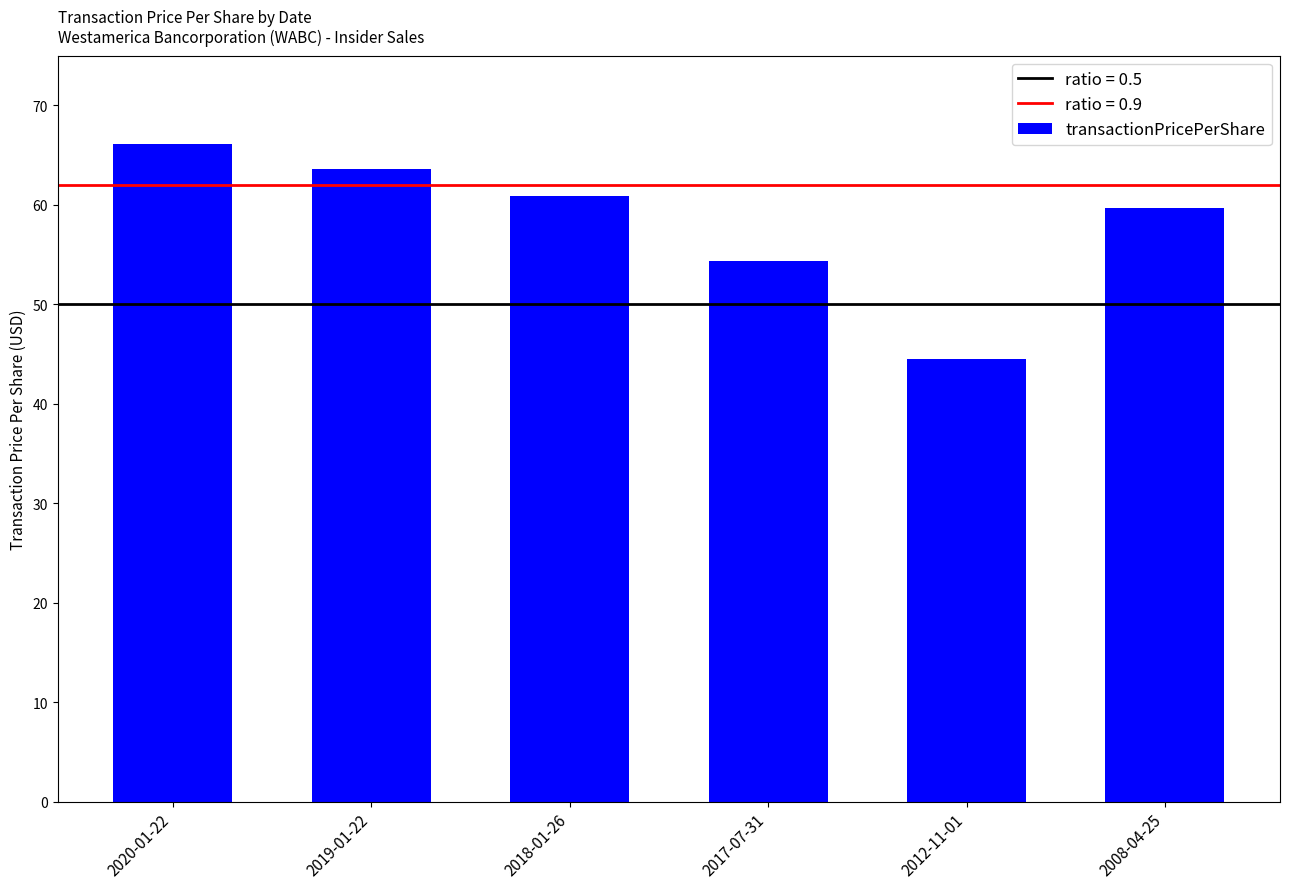

What is the smallest value displayed?

44.5